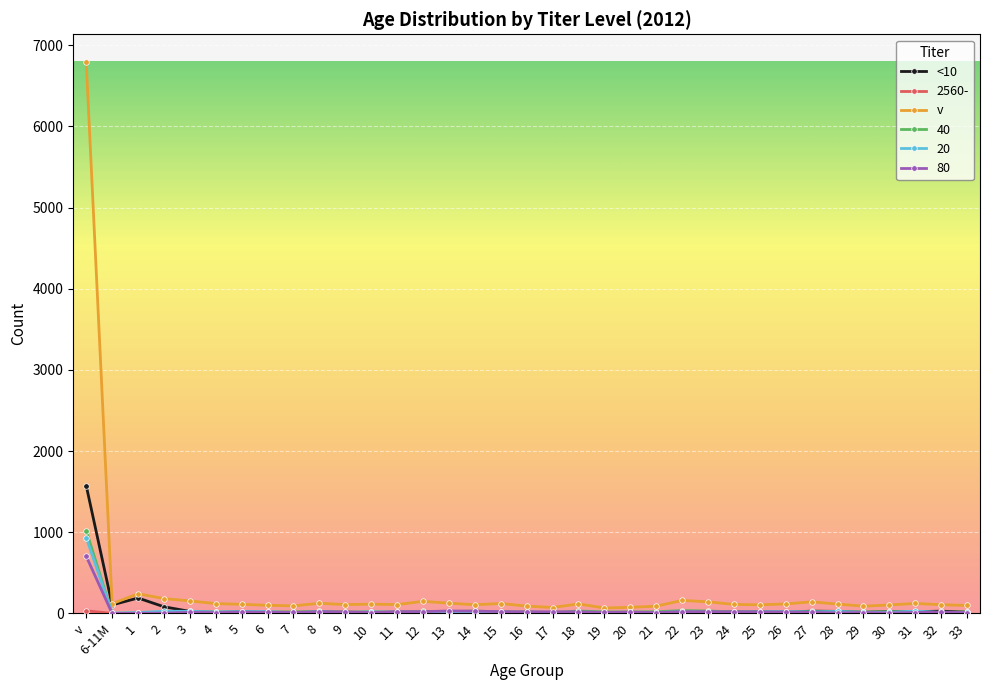

What is the value of the v point at the 7th from the left?

112